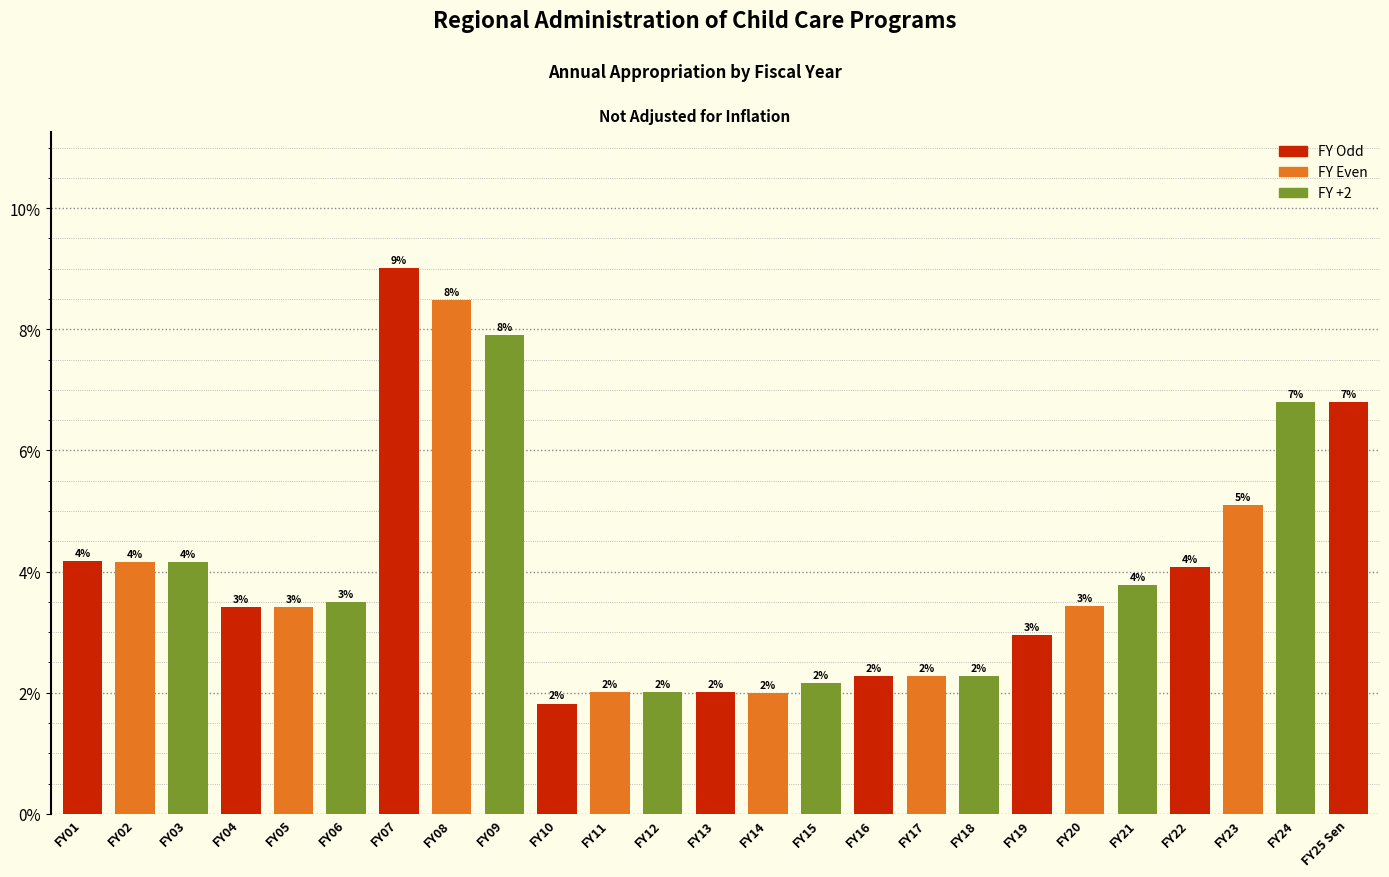

What is the sum of the values at FY01 and FY10?

6.0